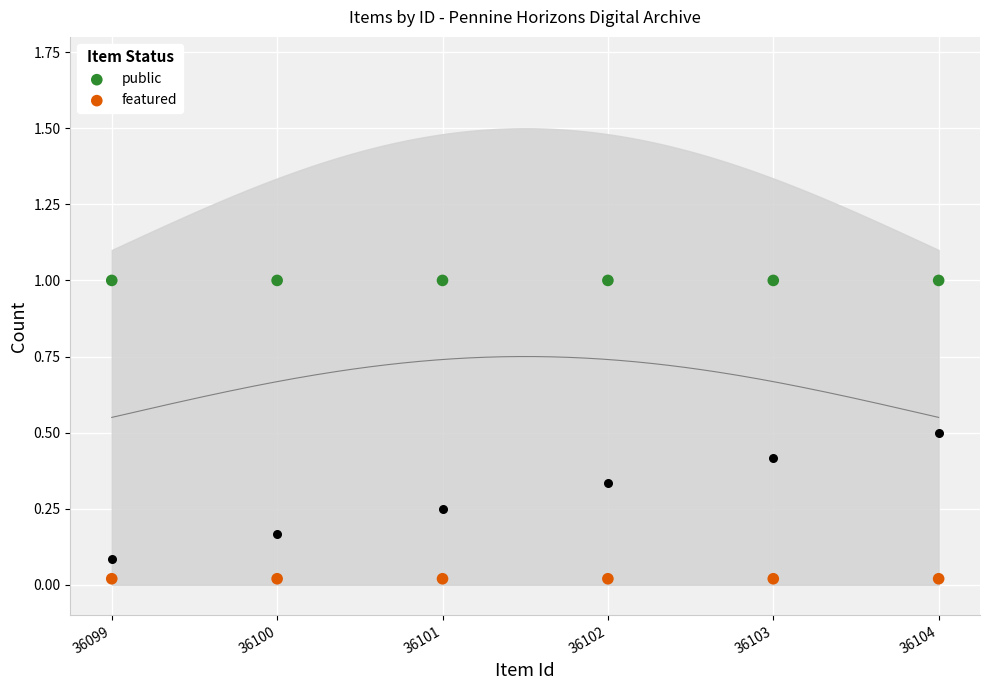

Is the value of featured at 36100 greater than the value of public at 36103?

No